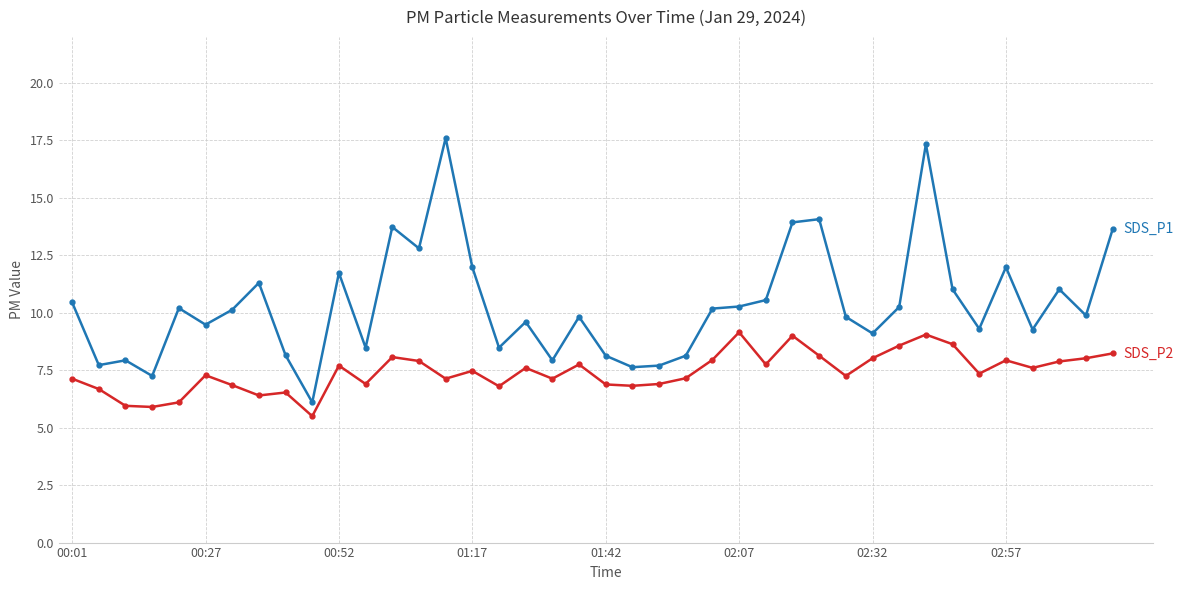

What is the greatest value displayed?

17.6